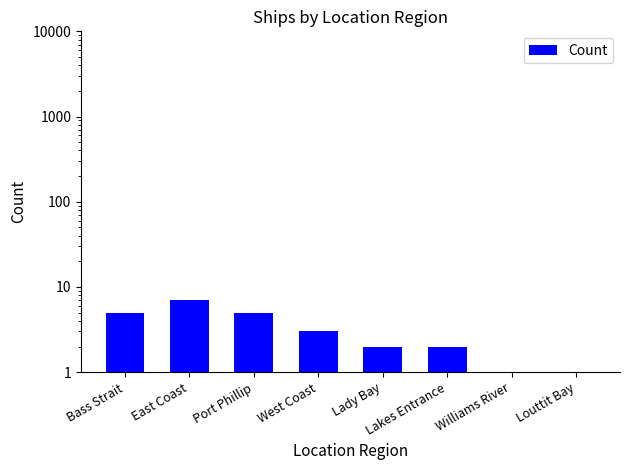

The value at Lakes Entrance is 3. True or false?

False